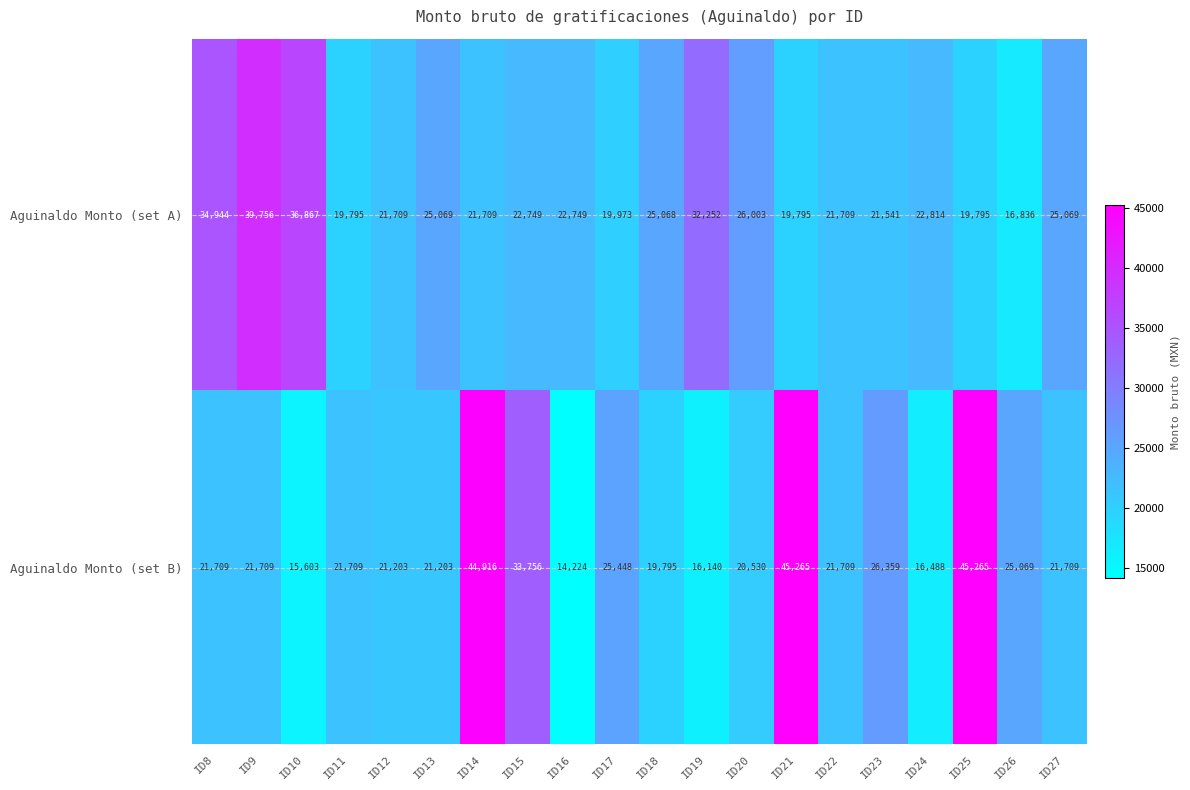

What is the difference between the maximum and minimum values in the Aguinaldo Monto (set A) series?

22920